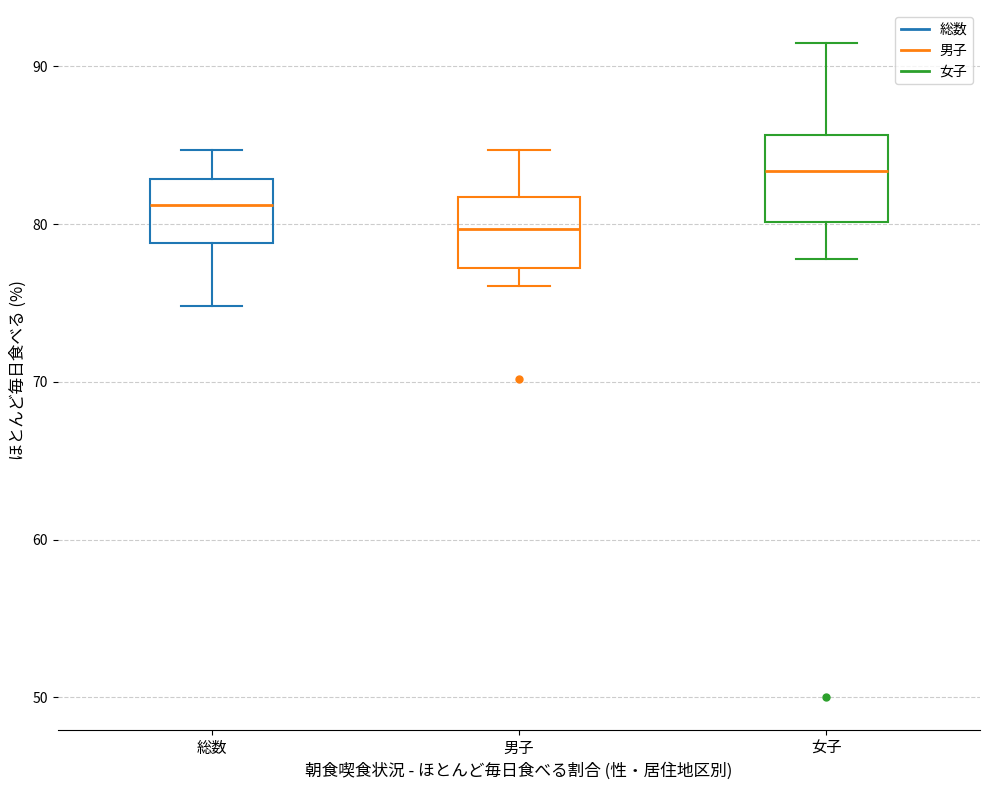

Which box has the lowest median line?

男子